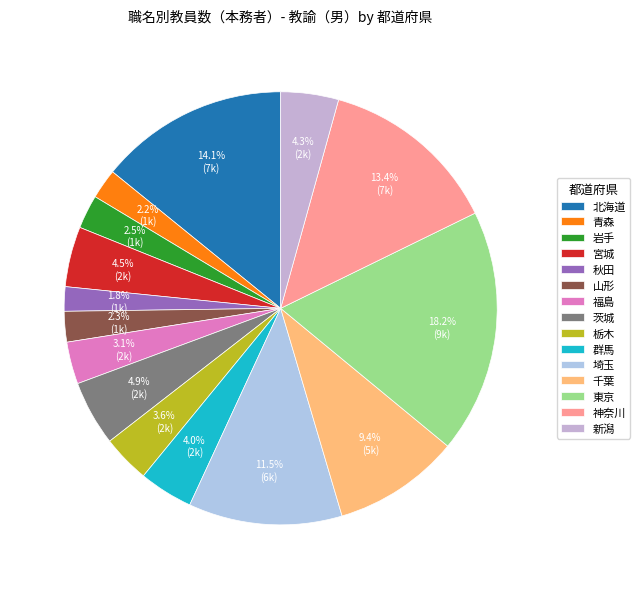

What percentage is NOT represented by 福島?

96.9%